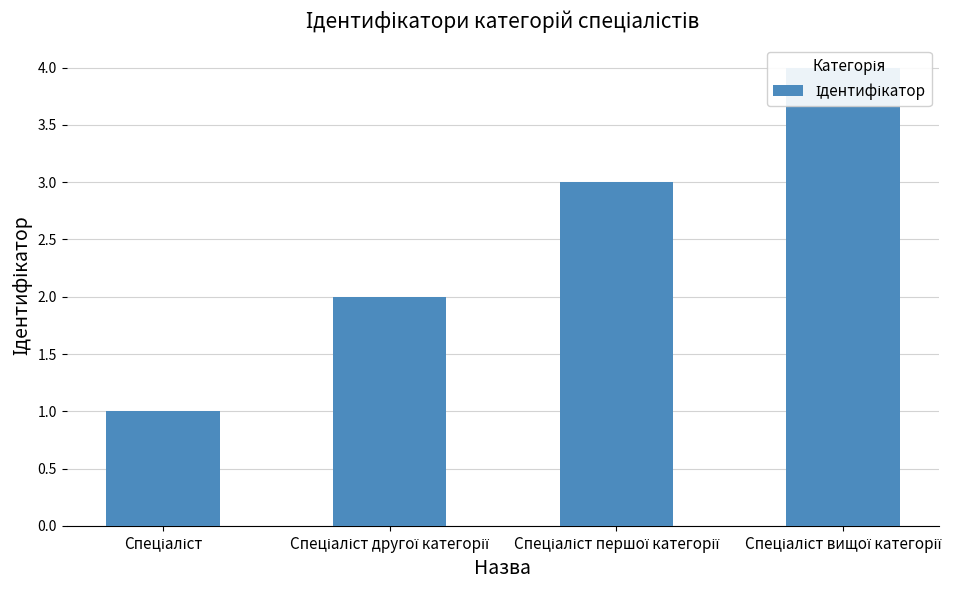

Approximately how many times larger is the value at Спеціаліст вищої категорії compared to Спеціаліст першої категорії?

1.3